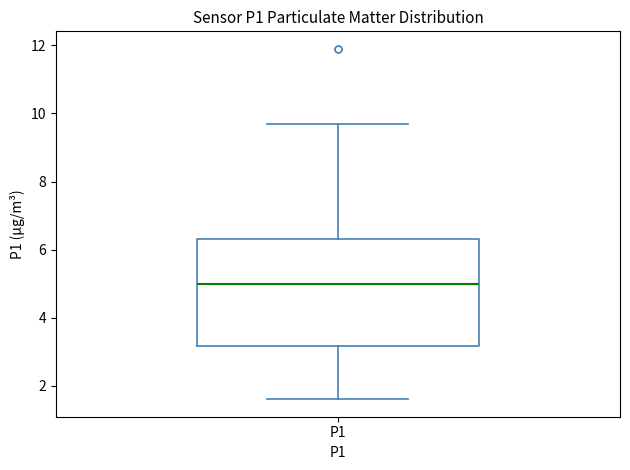

Transcribe this box plot: give where the median line is, the range the box spans, and where the two whiskers end, as read against the y-axis. The values are not printed on the chart, so give them approximately, as read against the axis.

median 5.0, box 3.2 to 6.4, whiskers 1.6 to 9.8